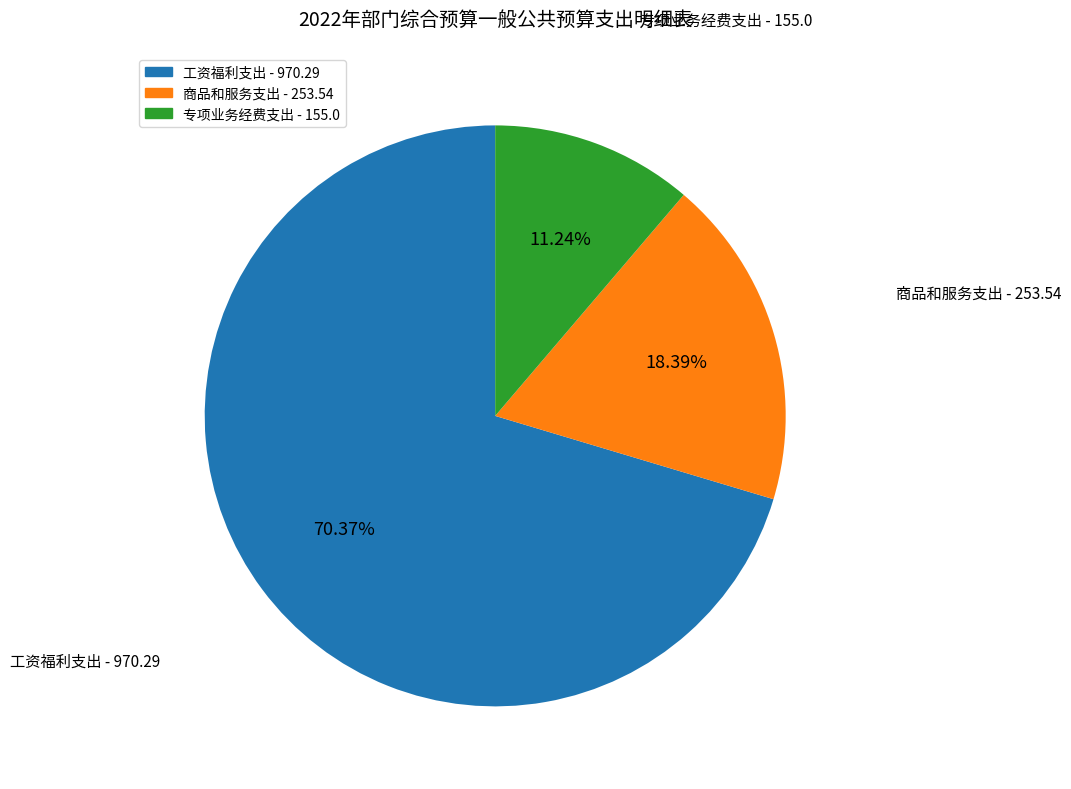

What is the total percentage of 专项业务经费支出 and 工资福利支出?

81.6%